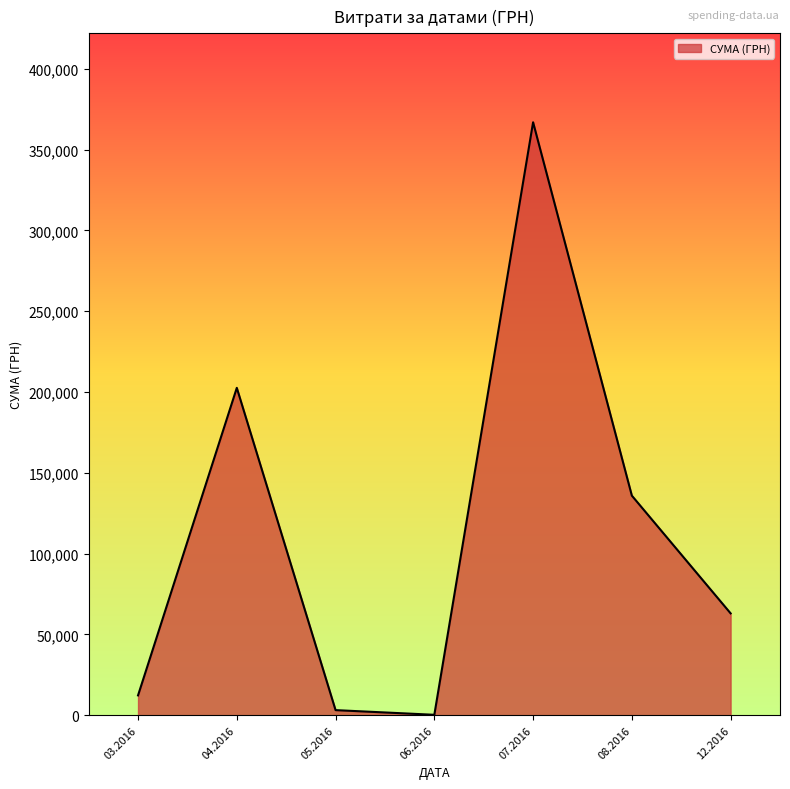

Is it true that the value at 12.2016 is 95360.3?

False